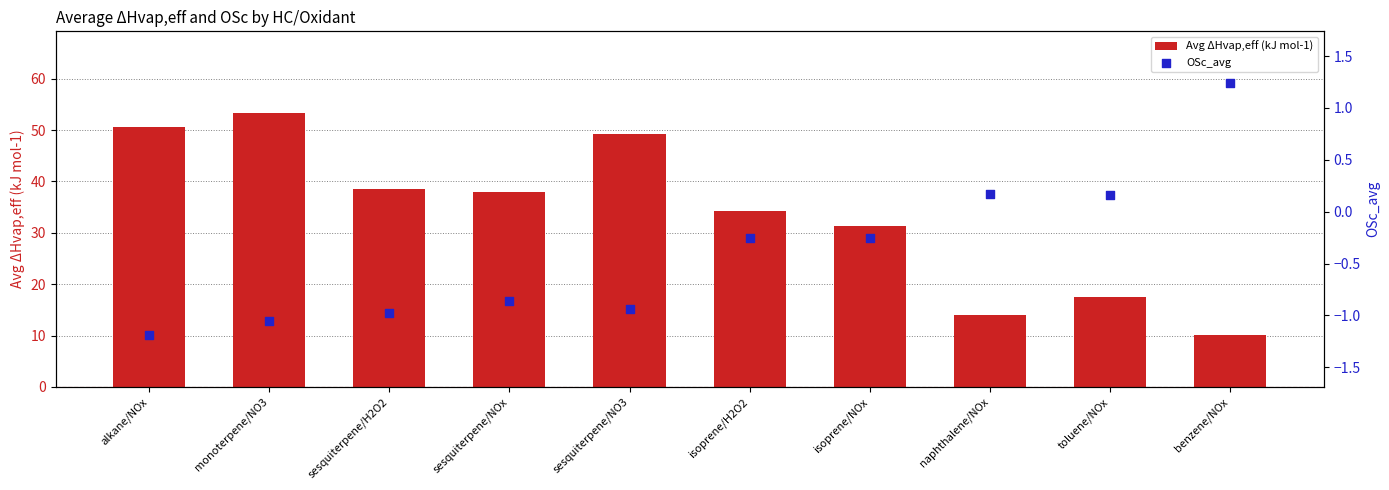

Is the value of Avg ΔHvap,eff (kJ mol-1) at sesquiterpene/NOx greater than the value of OSc_avg at toluene/NOx?

Yes